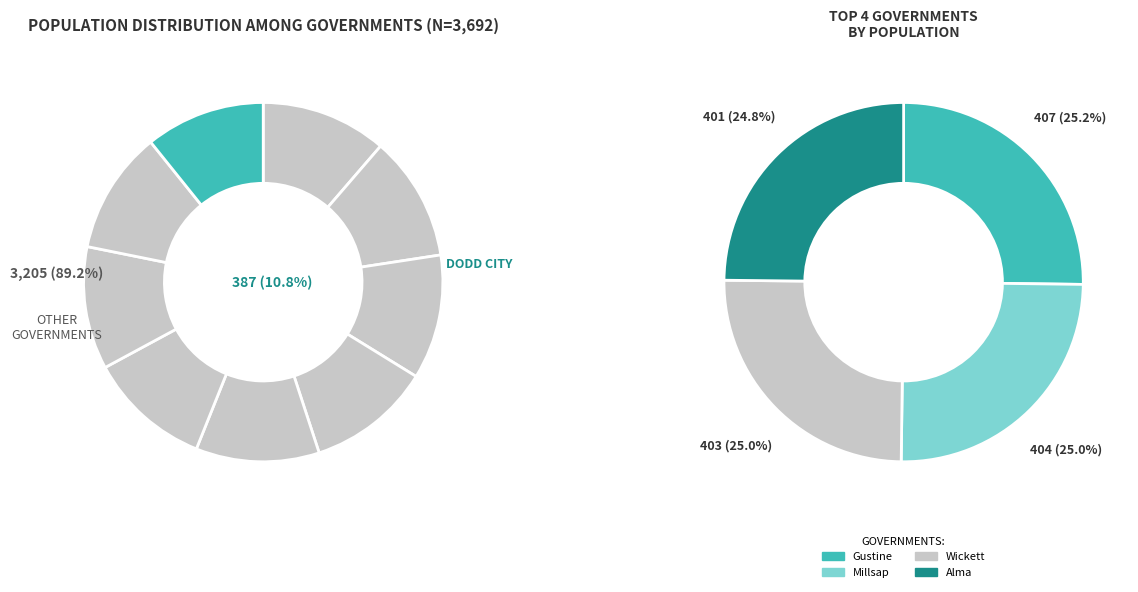

What is the largest slice in the pie chart?

Gustine